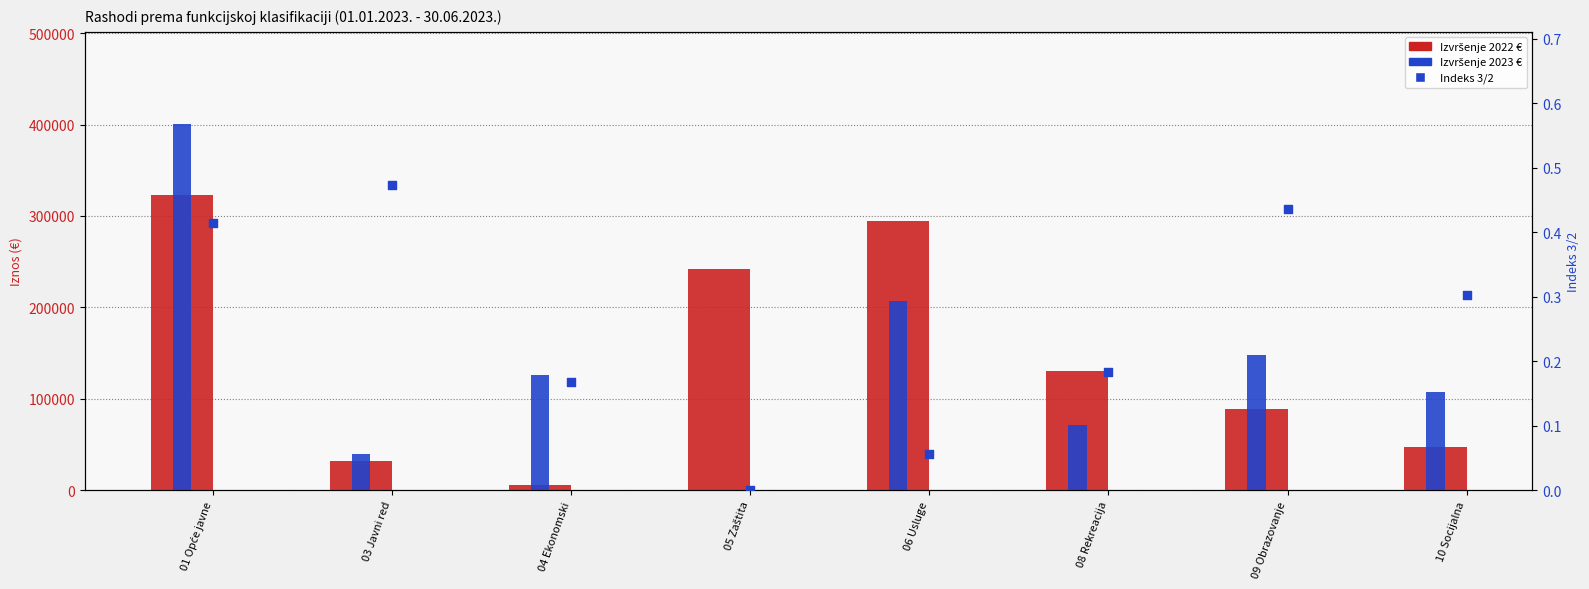

Which series contains the lowest Y value?

Izvršenje 2023 €